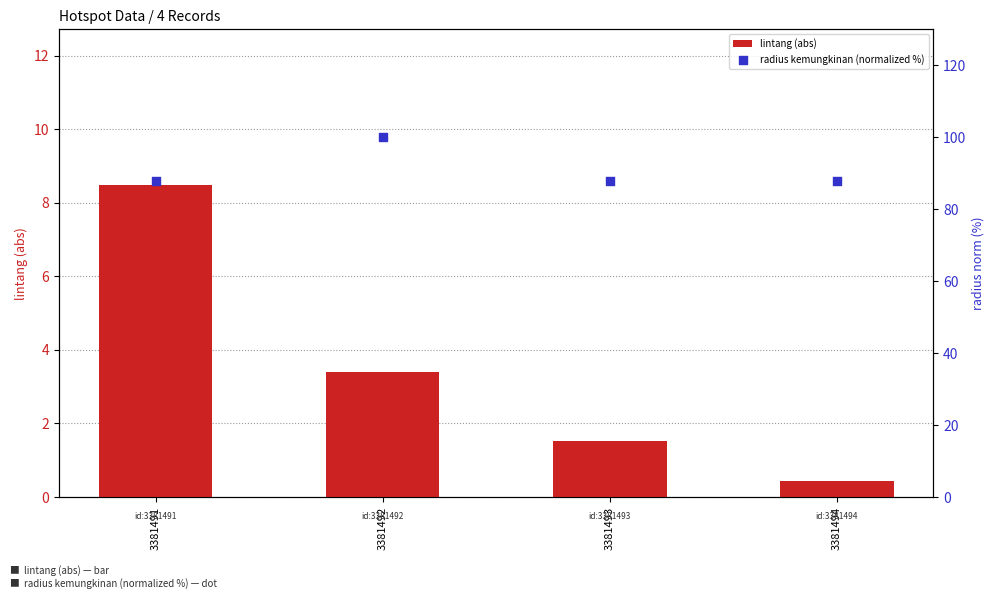

Which series has the largest total across all categories?

radius kemungkinan (normalized %)